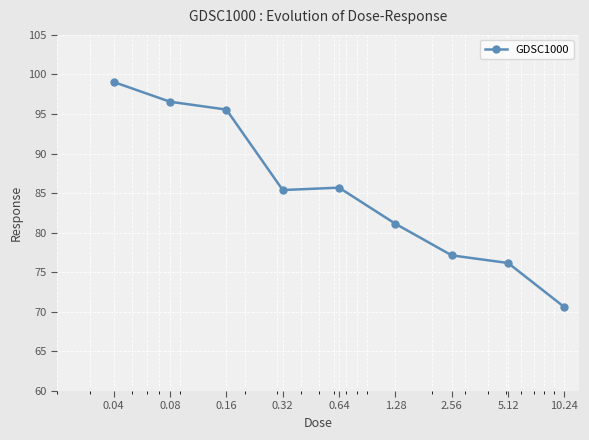

What is the difference between the maximum and second lowest values?

22.9